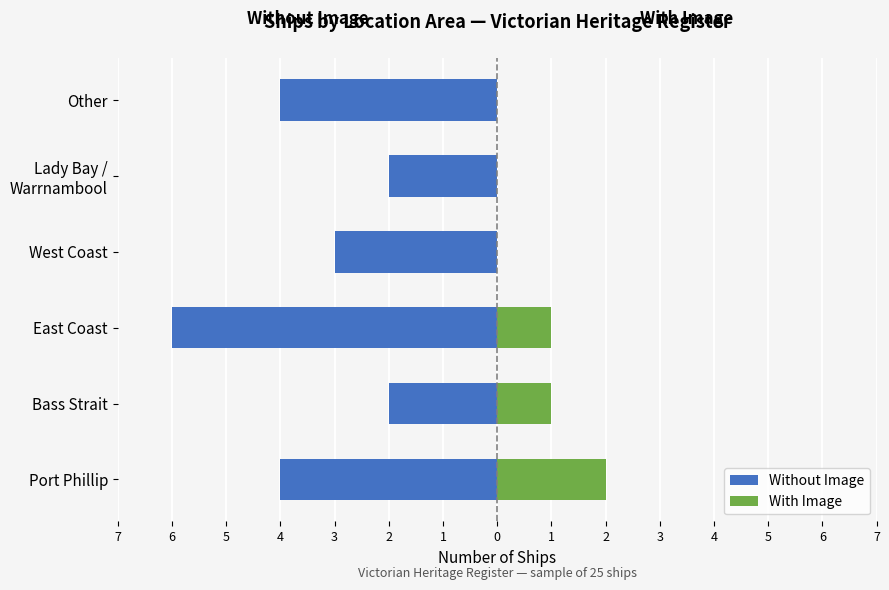

Does the chart contain any negative values?

Yes